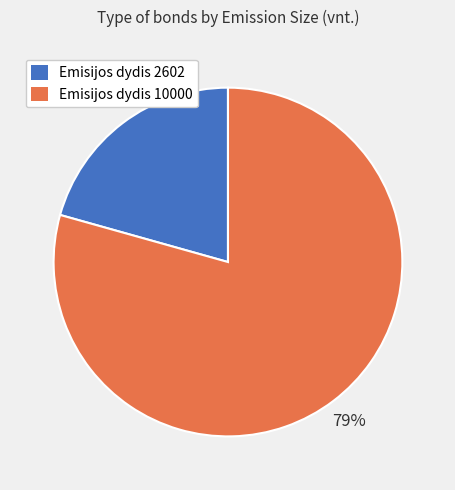

What percentage is the Emisijos dydis 2602 slice, to the nearest percent?

21%